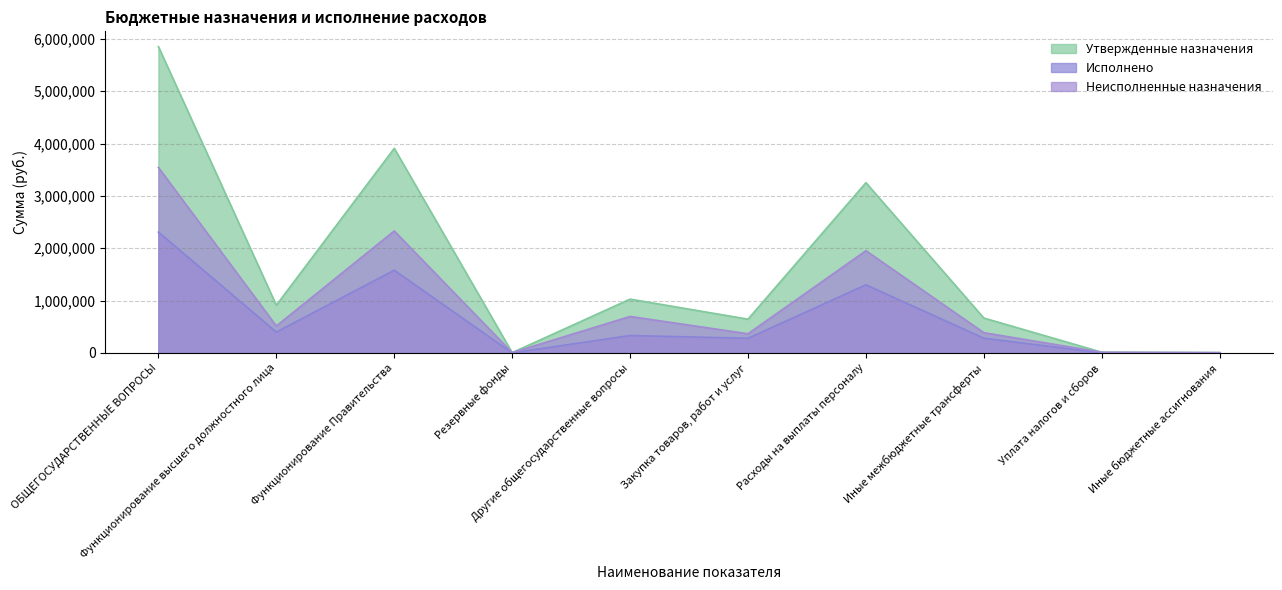

What is the label of the 10th point from the left?

Иные бюджетные ассигнования